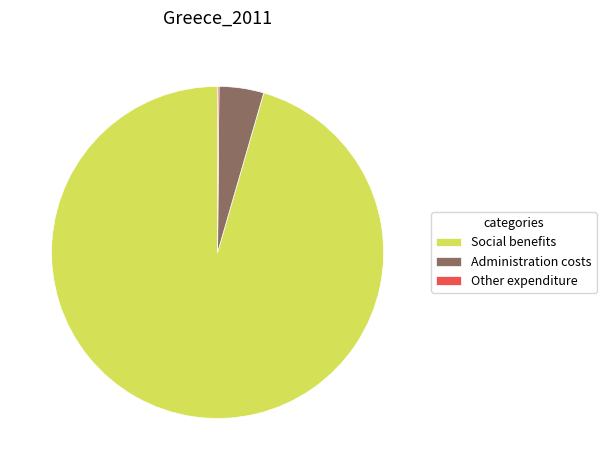

Approximately how many times larger is the value at Social benefits compared to Administration costs?

22.0